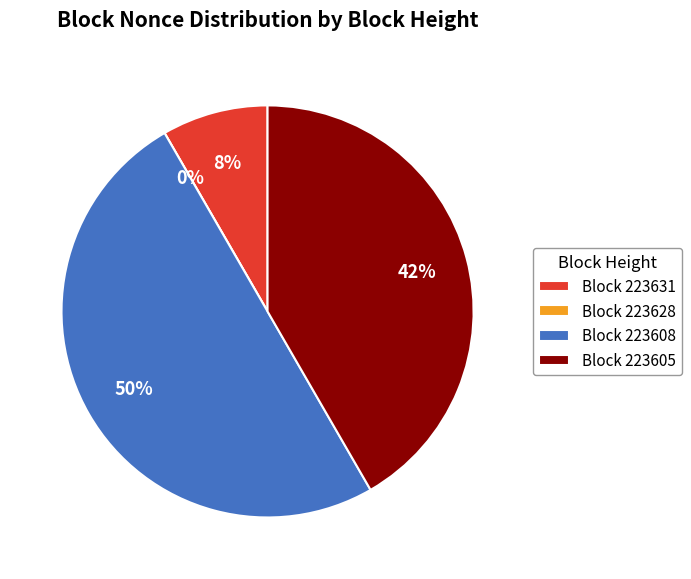

True or false: 223608 accounts for 63% of the total.

False